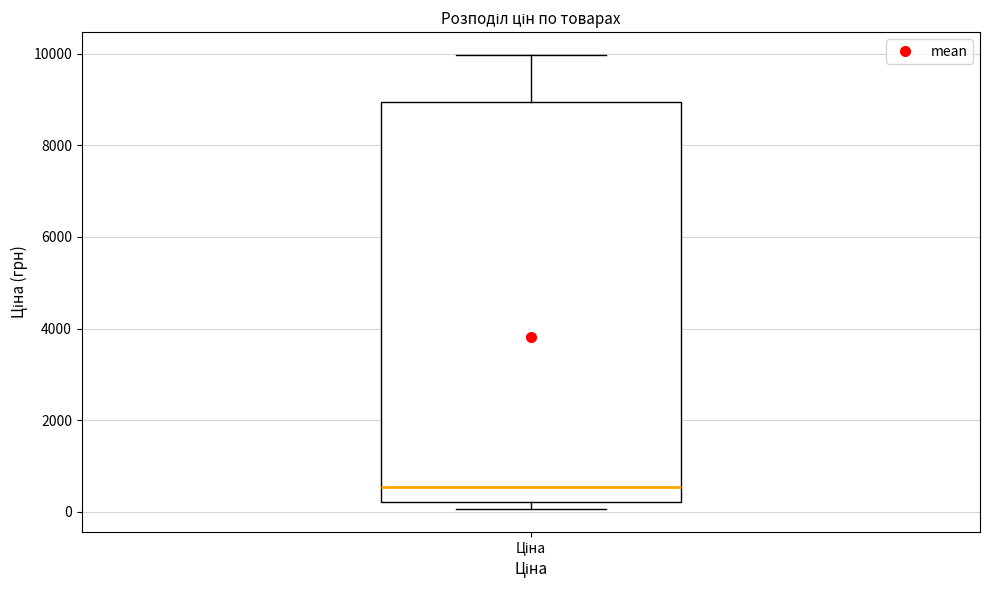

Where is the lower edge of the box for Ціна on the y-axis? The values are not printed on the chart, so give them approximately, as read against the axis.

200